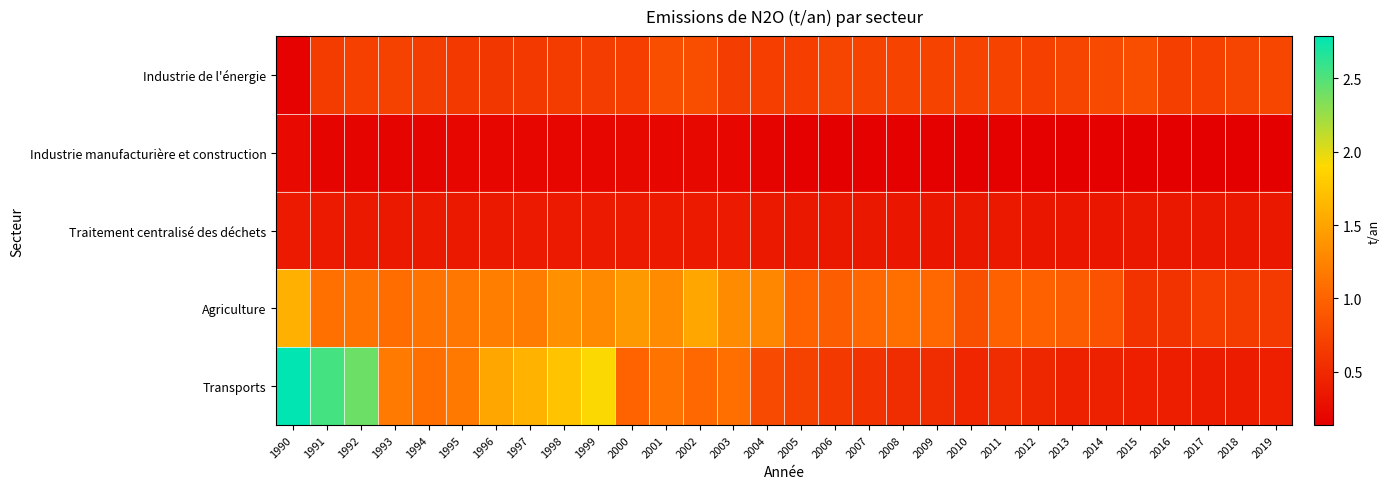

Rank the series at 1995 from lowest to highest value.

Industrie manufacturière et construction, Traitement centralisé des déchets, Industrie de l'énergie, Agriculture, Transports